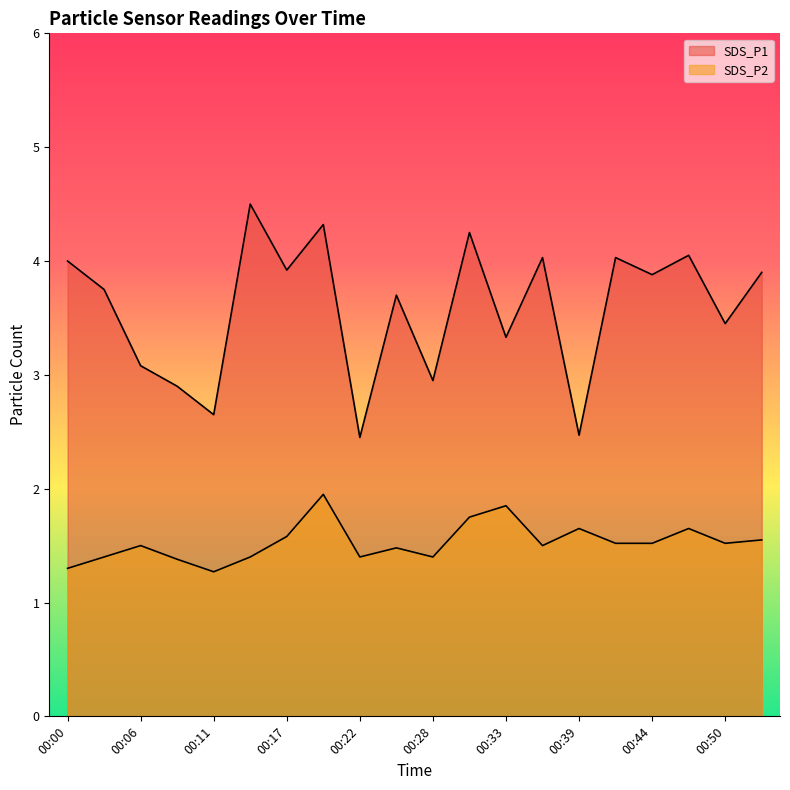

At which category does SDS_P2 reach its first local peak?

00:06